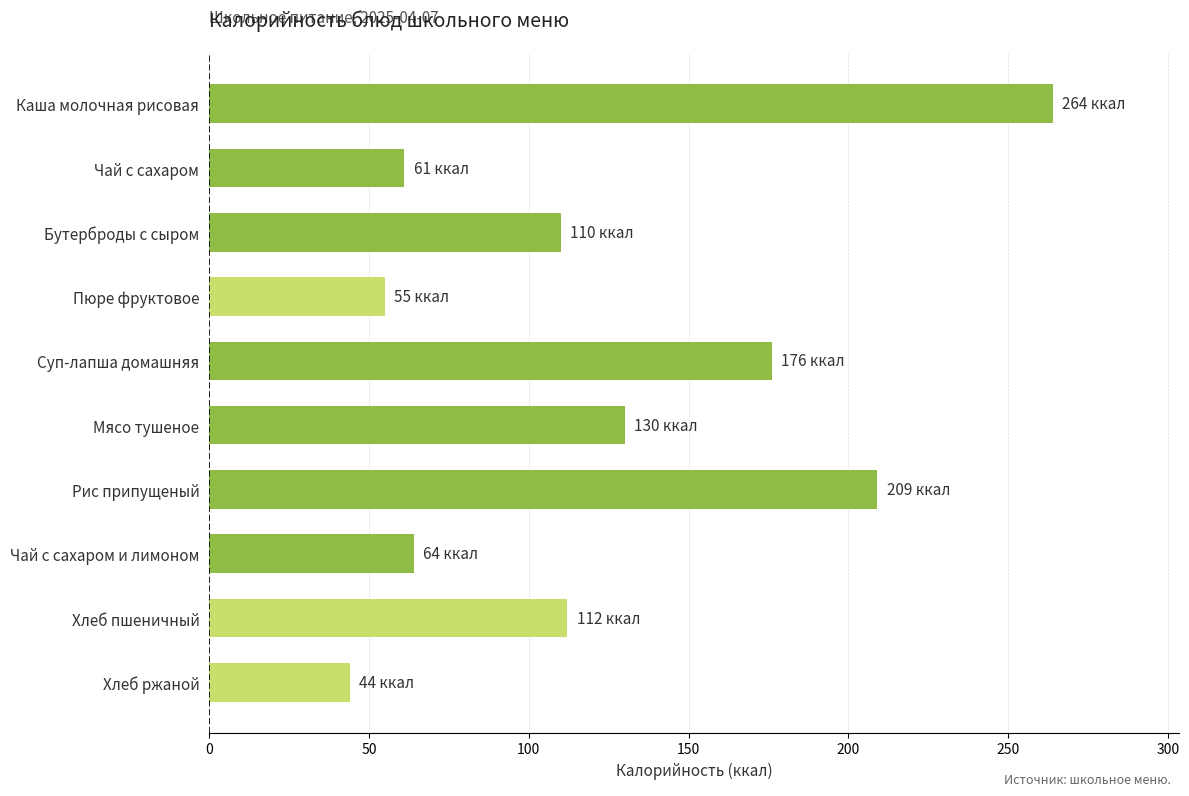

What is the smallest value displayed?

44